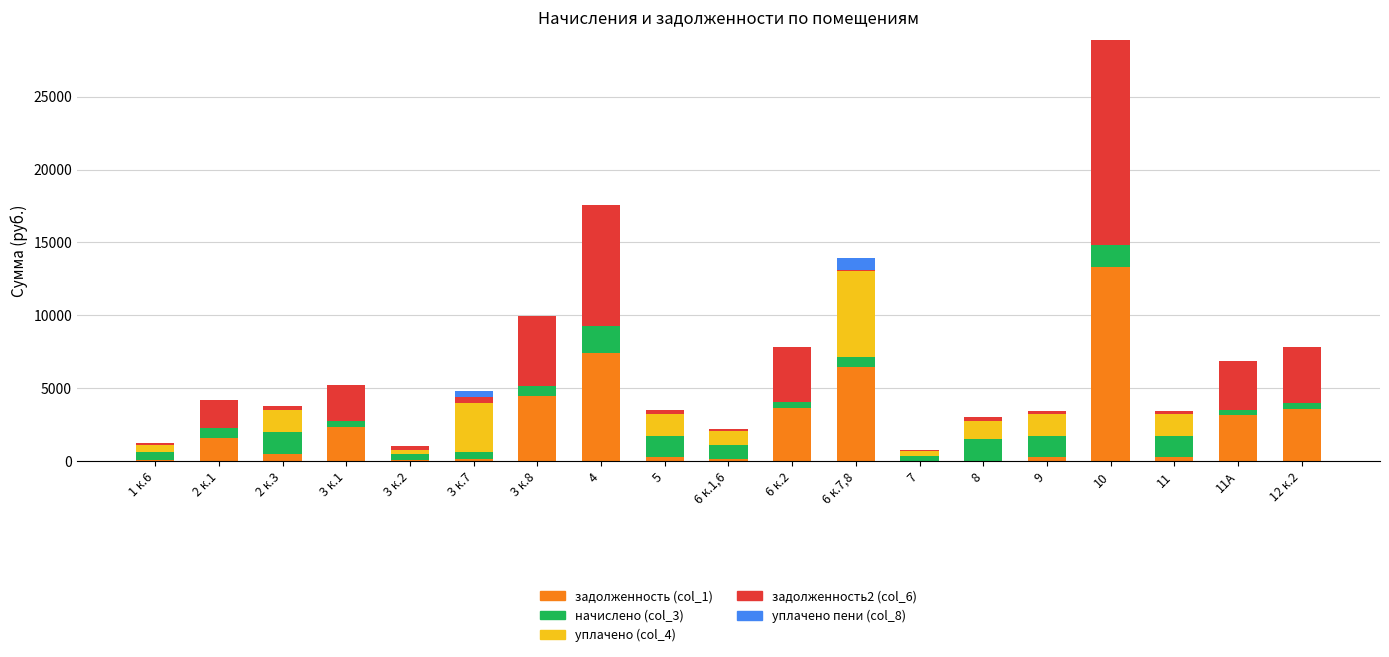

At which category is the sum across all series the highest?

10